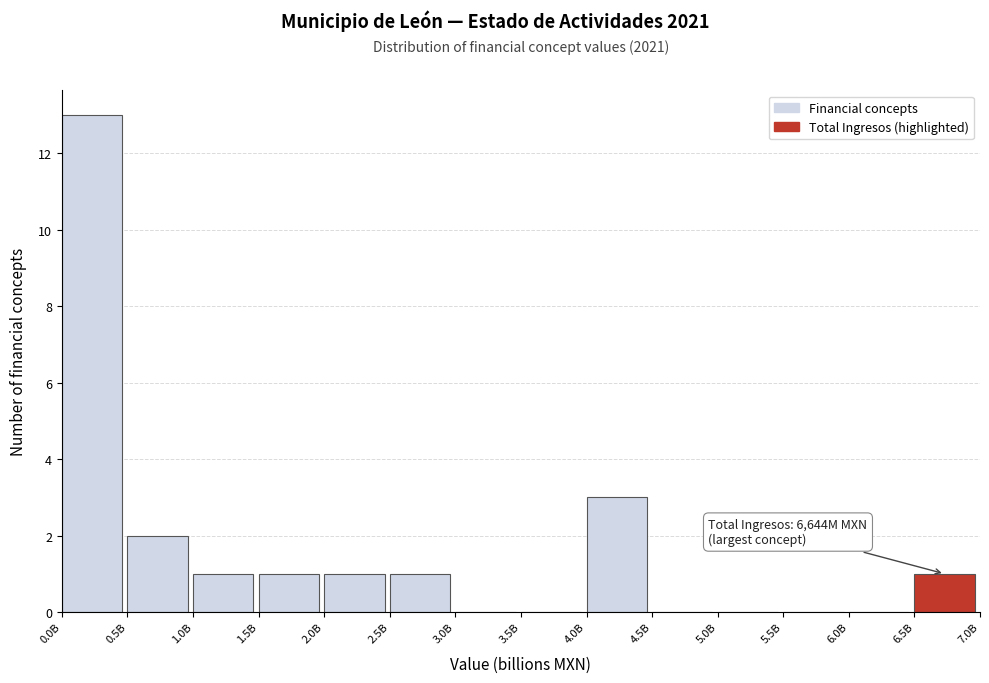

Reading right to left, list all the values displayed in this chart.

6.5B=1	6.0B=0	5.5B=0	5.0B=0	4.5B=0	4.0B=3	3.5B=0	3.0B=0	2.5B=1	2.0B=1	1.5B=1	1.0B=1	0.5B=2	0.0B=13